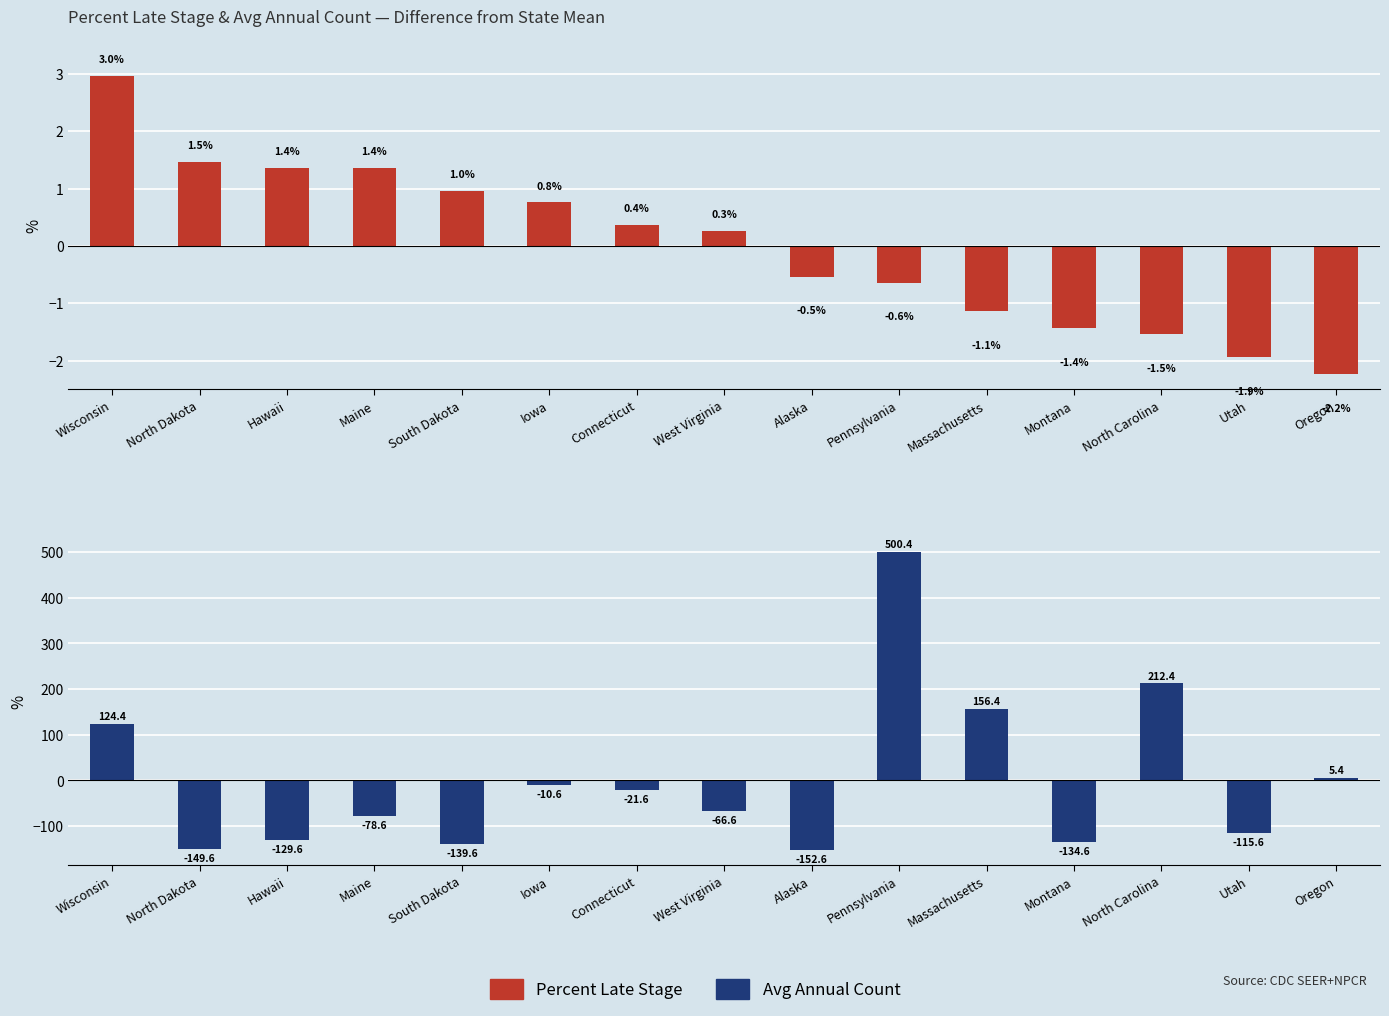

At Montana, list the series in order from smallest to largest.

Average Annual Count, Percent Late Stage